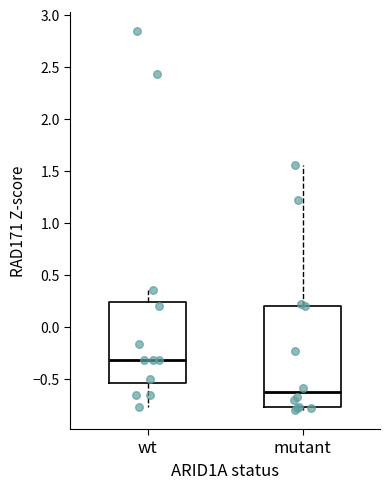

Reading left to right, transcribe this box plot: for each box, give where its median line is, the range the box spans, and where its two whiskers end, as read against the y-axis. The values are not printed on the chart, so give them approximately, as read against the axis.

wt: median -0.30, box -0.55 to 0.25, whiskers -0.75 to 0.35
mutant: median -0.65, box -0.75 to 0.20, whiskers -0.80 to 1.55